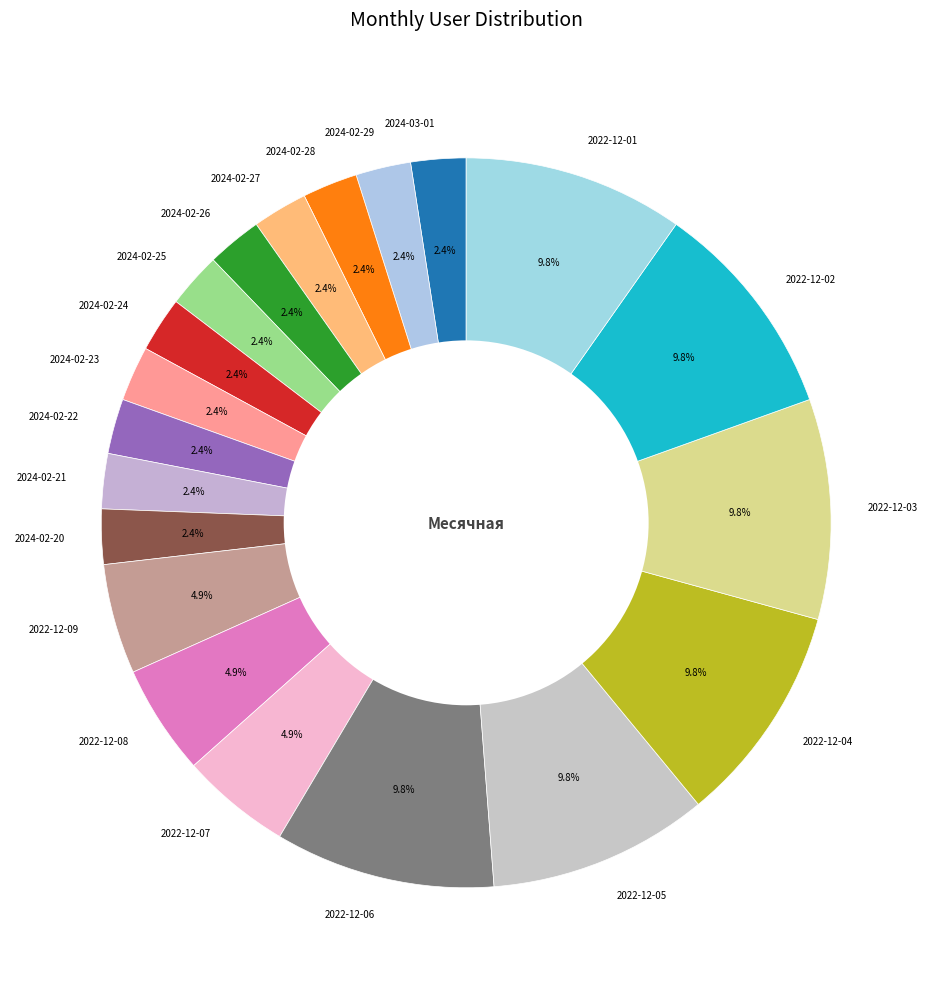

Do 2024-02-20 and 2024-02-21 together represent more than half of the pie?

No